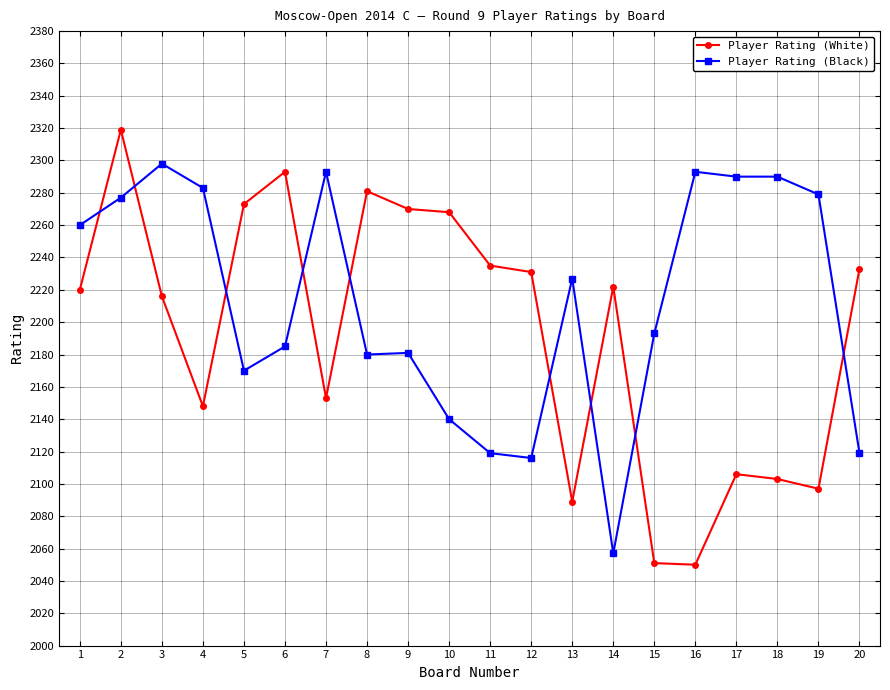

Is this an area chart (filled region under the line)?

No